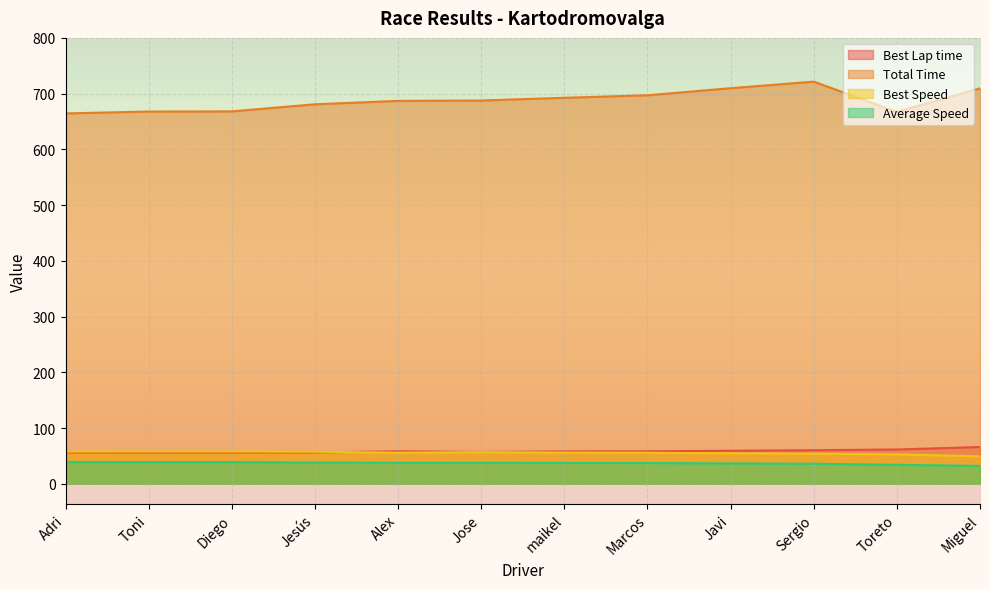

List the series in order of their peak value, lowest first.

Average Speed, Best Speed, Best Lap time, Total Time